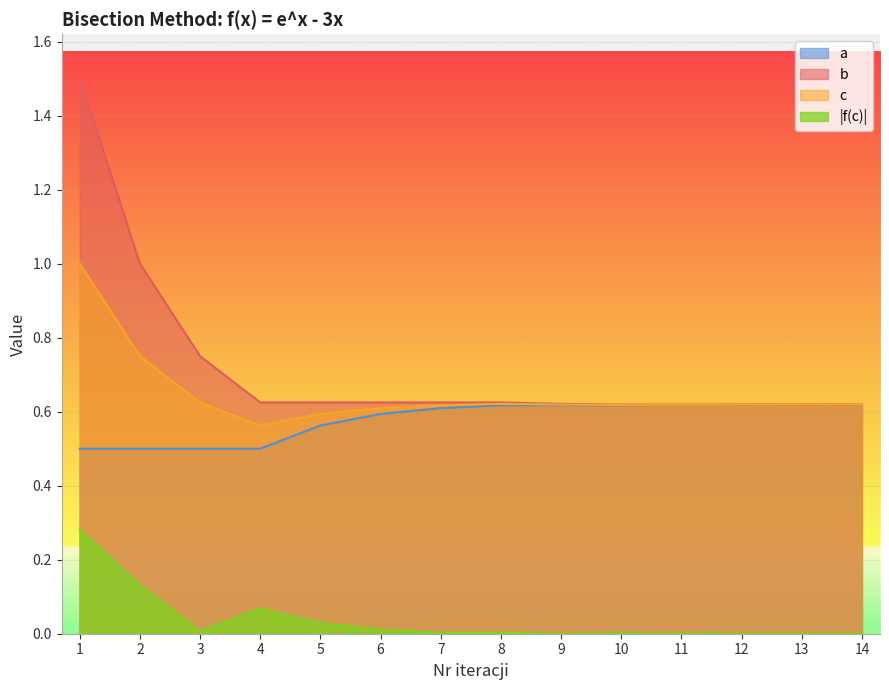

What is the value of the b point at the 14th from the left?

0.6